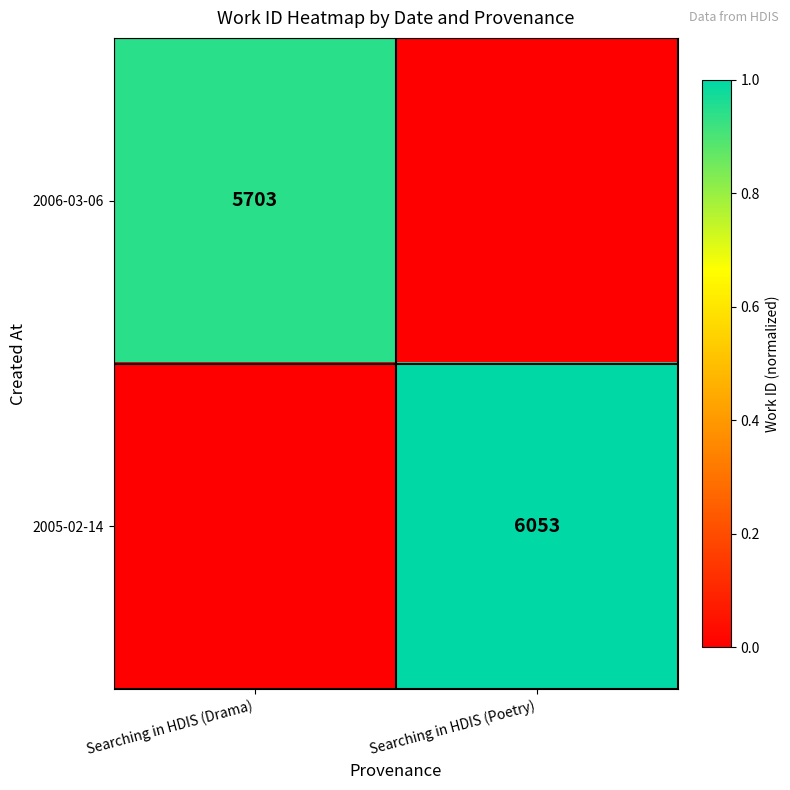

The 2006-03-06 series shows 5703 at Searching in HDIS (Drama). True or false?

True